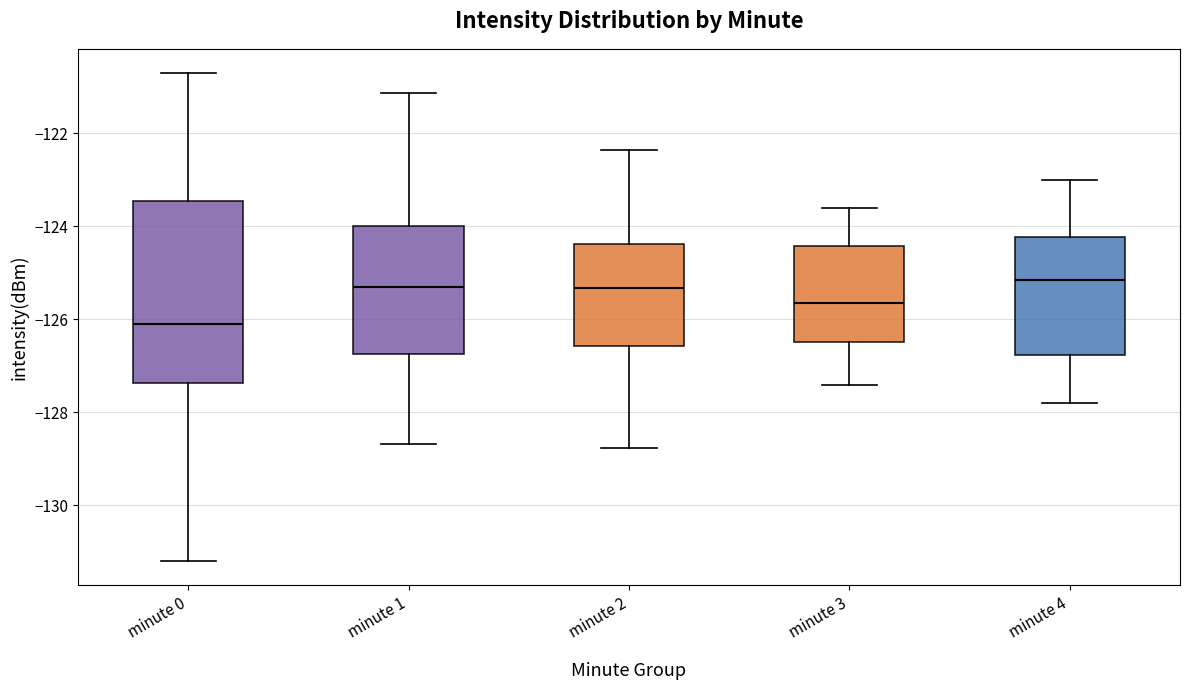

Reading left to right, transcribe this box plot: for each box, give where its median line is, the range the box spans, and where its two whiskers end, as read against the y-axis. The values are not printed on the chart, so give them approximately, as read against the axis.

minute 0: median -126.0, box -127.4 to -123.4, whiskers -131.2 to -120.8
minute 1: median -125.4, box -126.8 to -124.0, whiskers -128.6 to -121.2
minute 2: median -125.4, box -126.6 to -124.4, whiskers -128.8 to -122.4
minute 3: median -125.6, box -126.4 to -124.4, whiskers -127.4 to -123.6
minute 4: median -125.2, box -126.8 to -124.2, whiskers -127.8 to -123.0